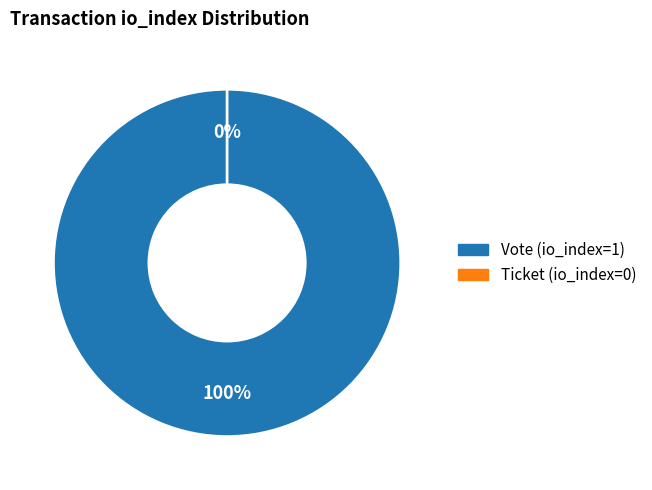

How many segments does this pie chart have?

2